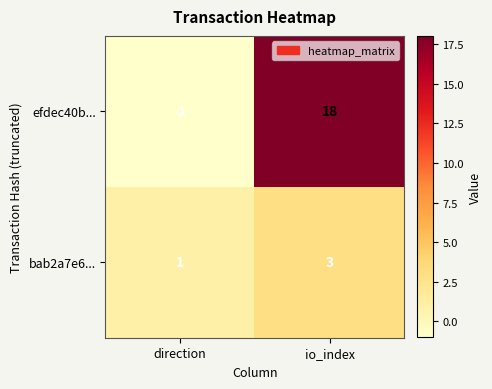

What is the sum of the efdec40b... values at direction and io_index?

17